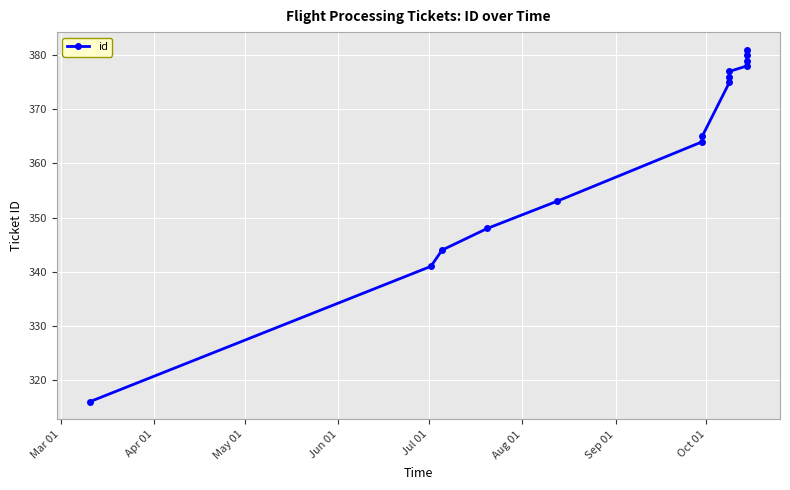

What is the greatest value displayed?

381